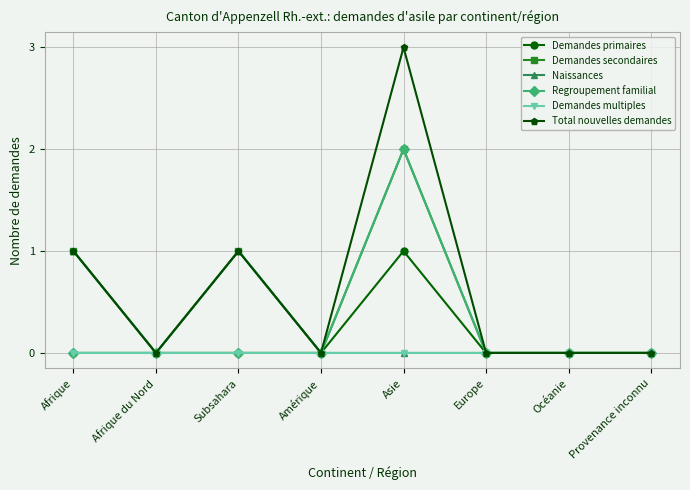

What is the label of the 1st point from the left?

Afrique